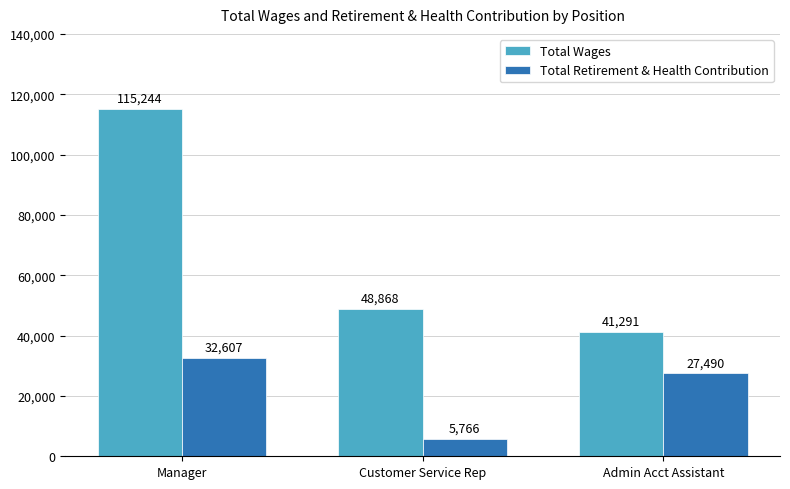

Which series has the largest total across all categories?

Total Wages